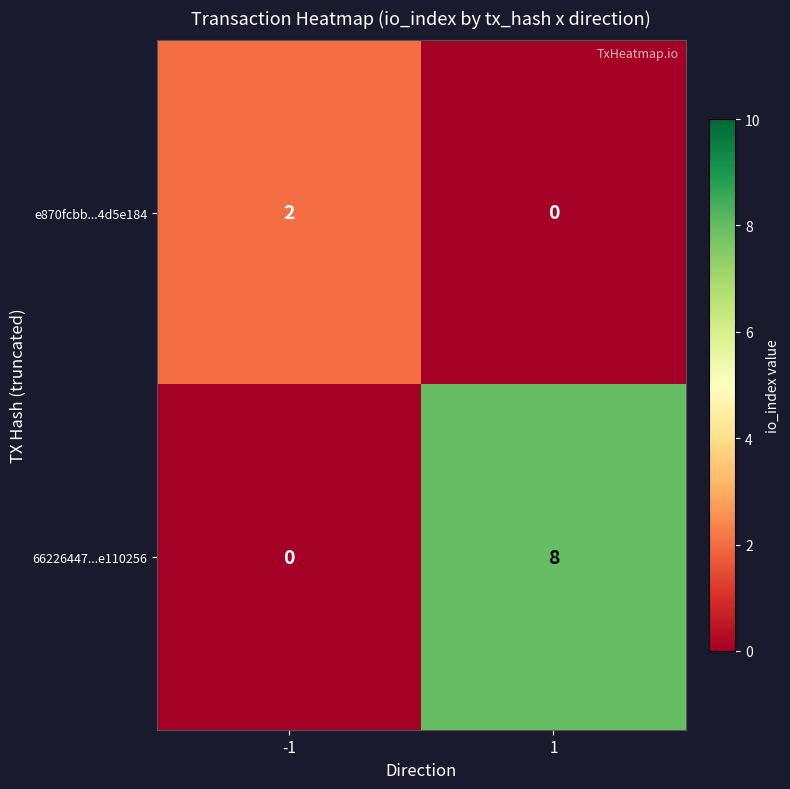

How many categories are shown in the chart?

2